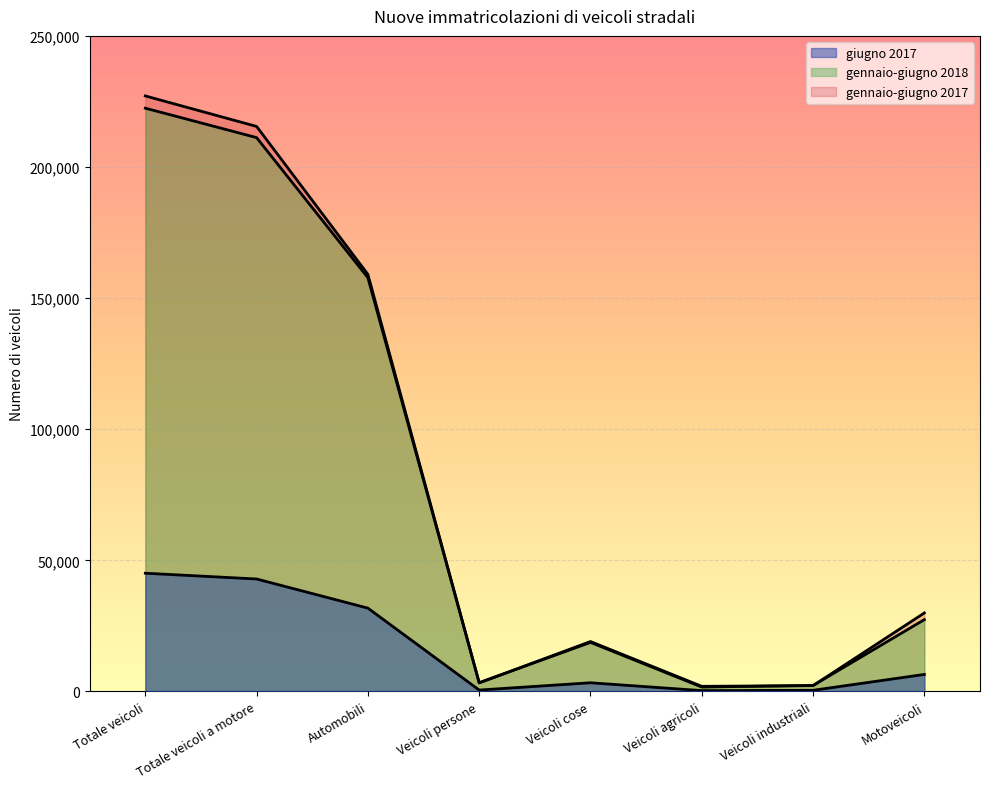

The value of giugno 2017 at Automobili is 55377. True or false?

False